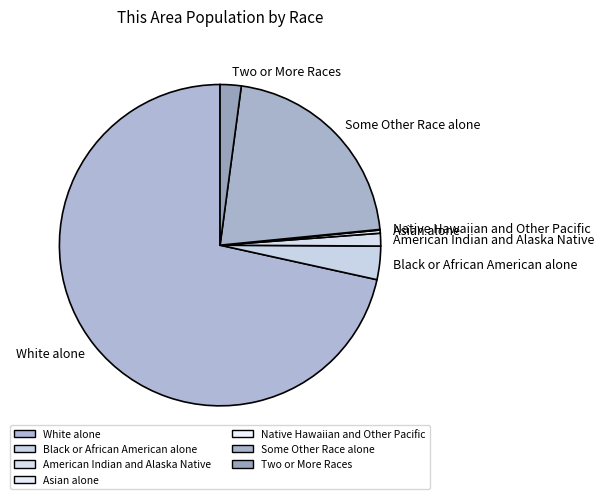

What is the ratio of the value at American Indian and Alaska Native to the value at Two or More Races?

0.6